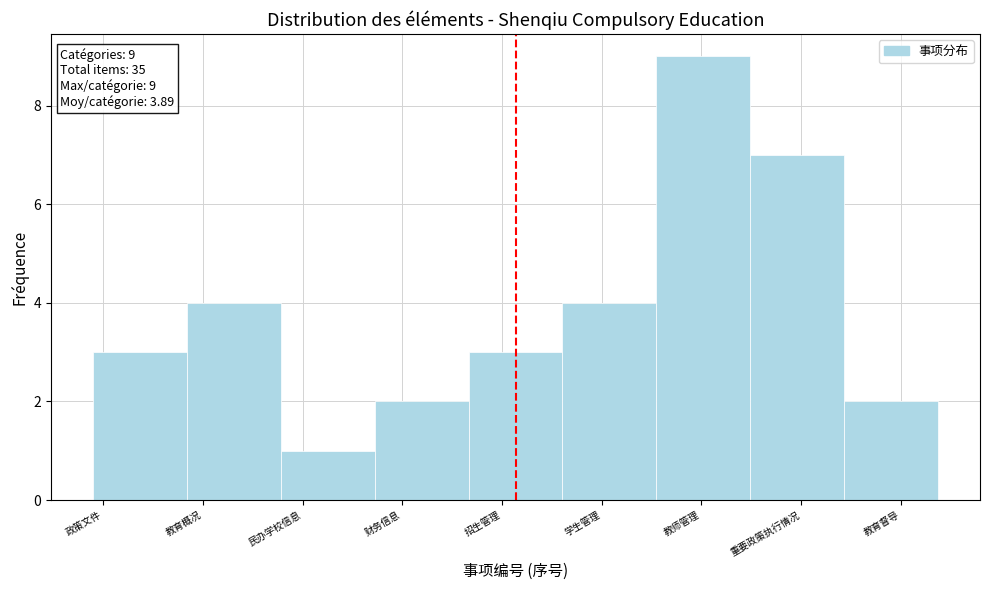

Reading left to right, what are all the values shown in this chart?

政策文件=3	教育概况=4	民办学校信息=1	财务信息=2	招生管理=3	学生管理=4	教师管理=9	重要政策执行情况=7	教育督导=2